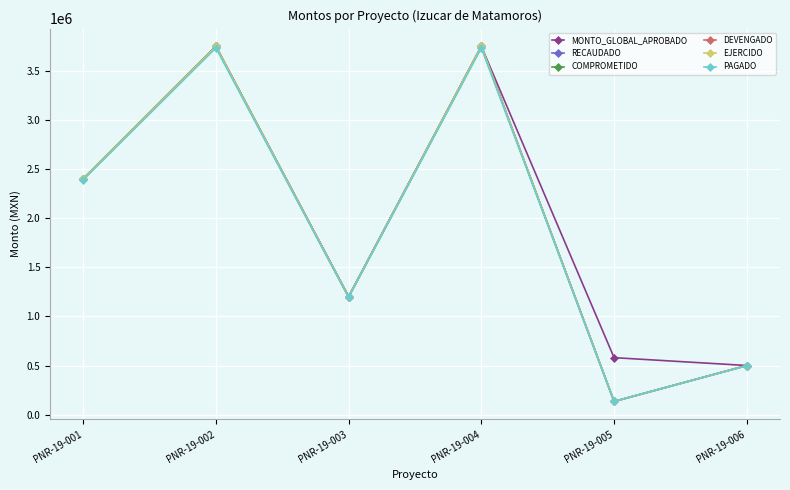

Is this an area chart (filled region under the line)?

No